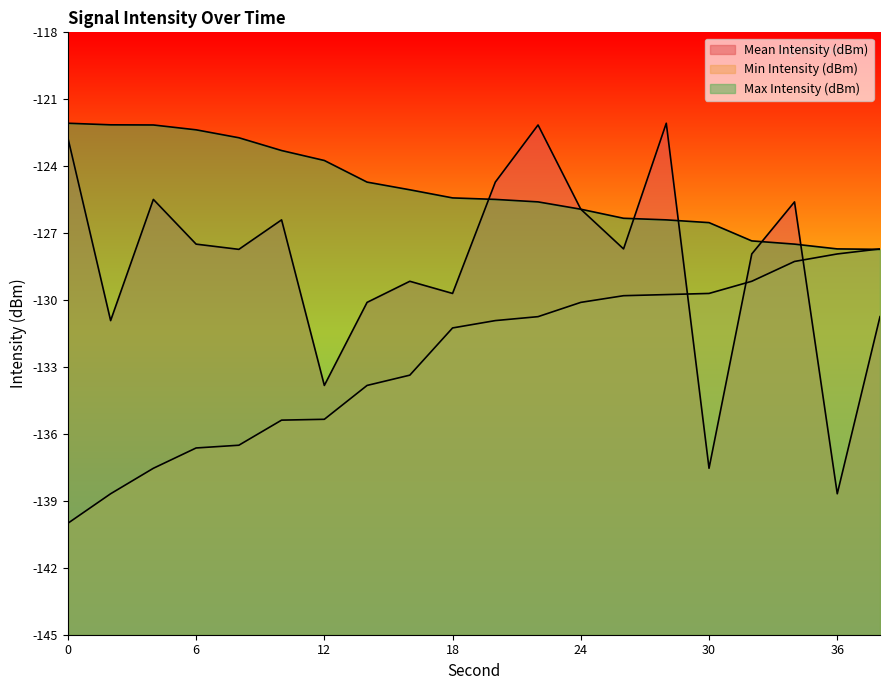

Reading right to left, list all the values displayed in this chart.

Mean Intensity (dBm): 38=-130.7	36=-138.7	34=-125.6	32=-127.9	30=-137.5	28=-122.1	26=-127.7	24=-125.9	22=-122.2	20=-124.7	18=-129.7	16=-129.2	14=-130.1	12=-133.8	10=-126.4	8=-127.7	6=-127.5	4=-125.5	2=-130.9	0=-122.7
Min Intensity (dBm): 38=-127.7	36=-127.9	34=-128.3	32=-129.2	30=-129.7	28=-129.8	26=-129.8	24=-130.1	22=-130.7	20=-130.9	18=-131.2	16=-133.4	14=-133.8	12=-135.3	10=-135.4	8=-136.5	6=-136.6	4=-137.5	2=-138.7	0=-140.0
Max Intensity (dBm): 38=-127.7	36=-127.7	34=-127.5	32=-127.3	30=-126.5	28=-126.4	26=-126.3	24=-125.9	22=-125.6	20=-125.5	18=-125.4	16=-125.1	14=-124.7	12=-123.7	10=-123.3	8=-122.7	6=-122.4	4=-122.2	2=-122.1	0=-122.1